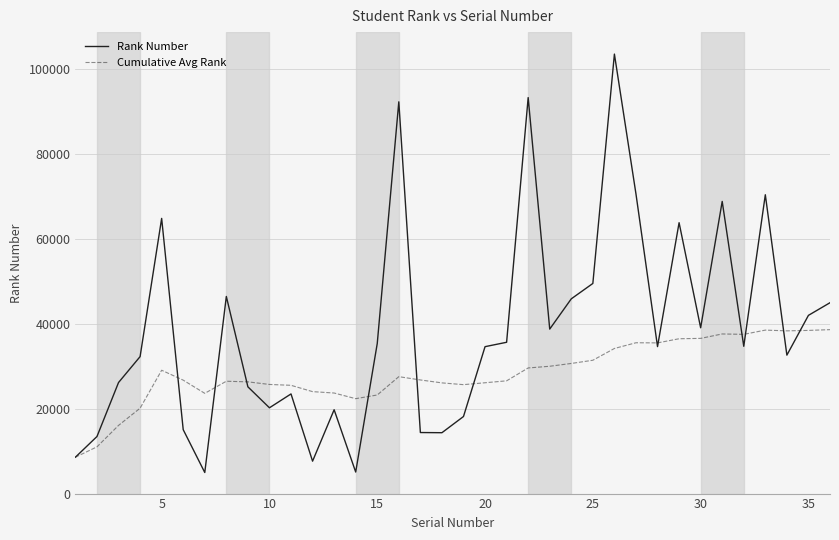

What is the difference between the maximum and minimum values in the Rank Number series?

98442.0